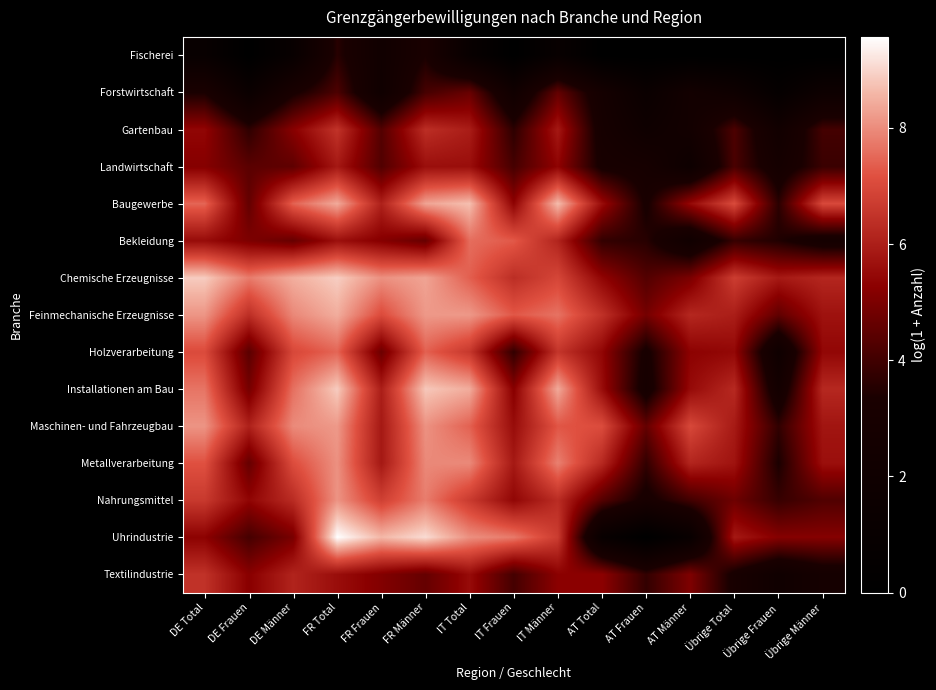

At which category is the sum across all series the highest?

FR Total